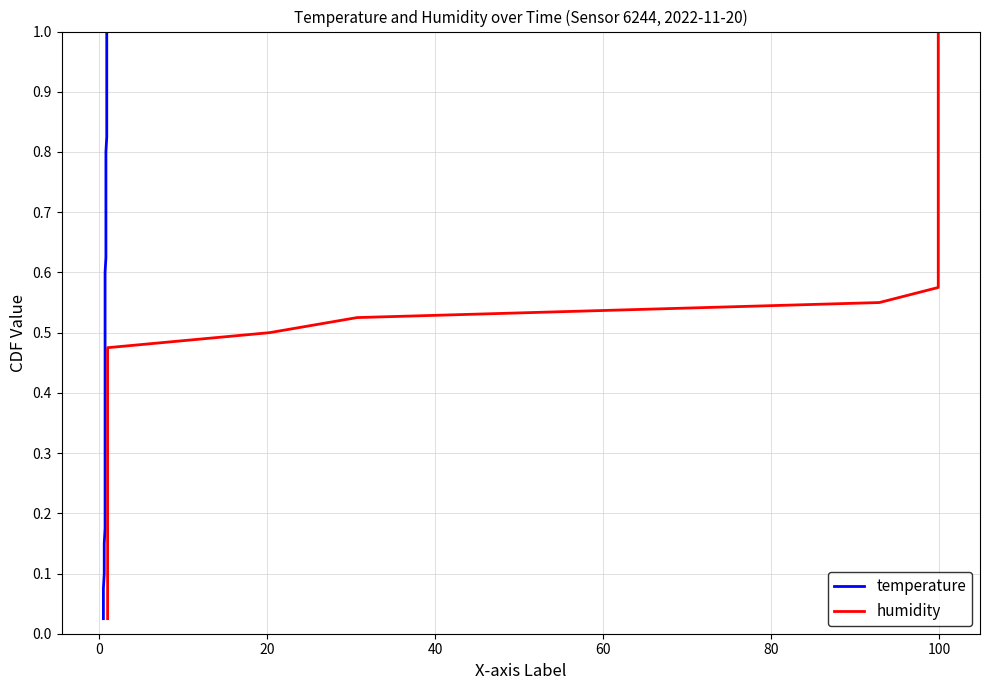

What is the average value of the humidity series?

0.5